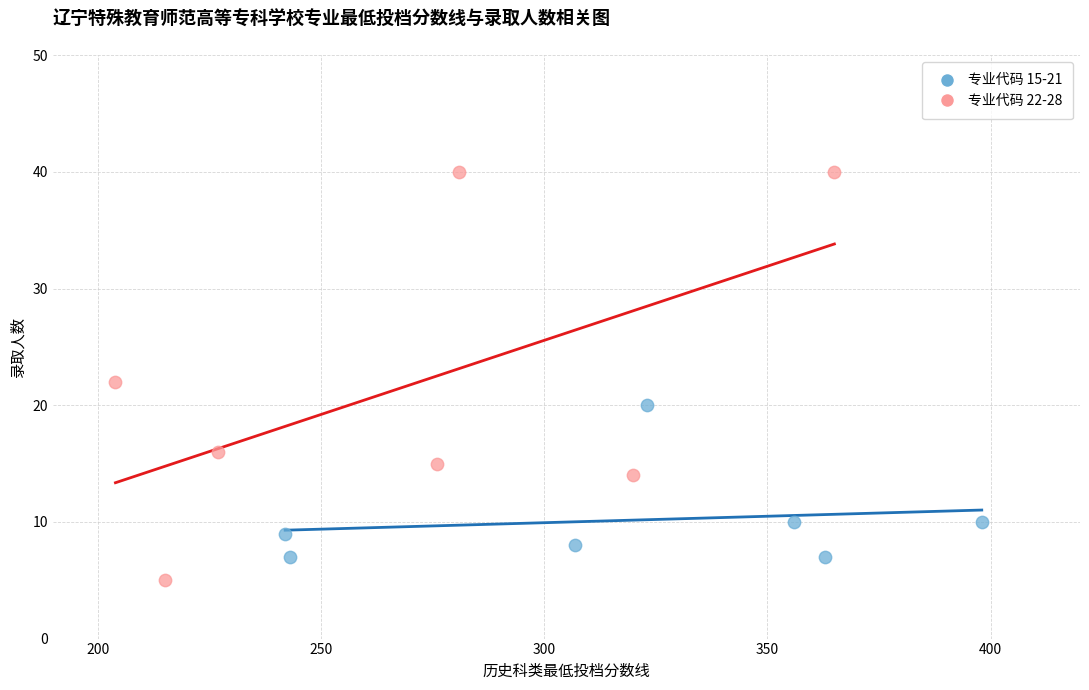

Which series has the widest spread of Y values?

专业代码 22-28